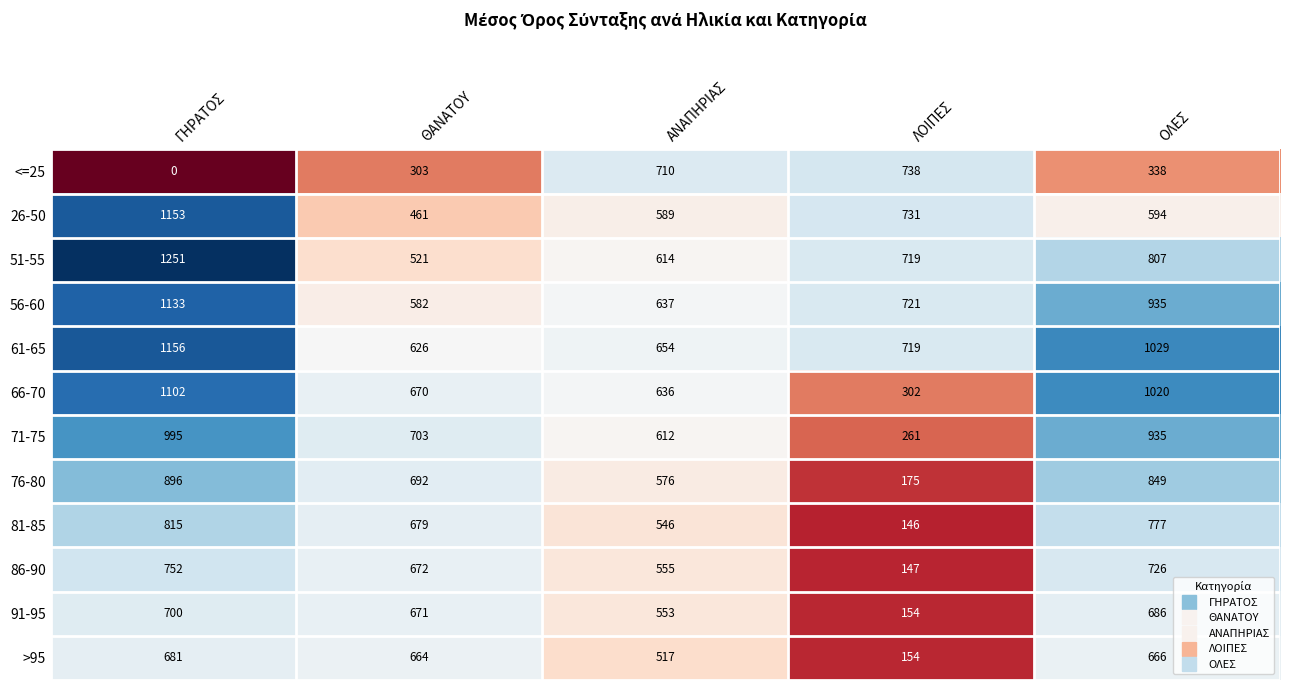

Which series has the largest total across all categories?

61-65